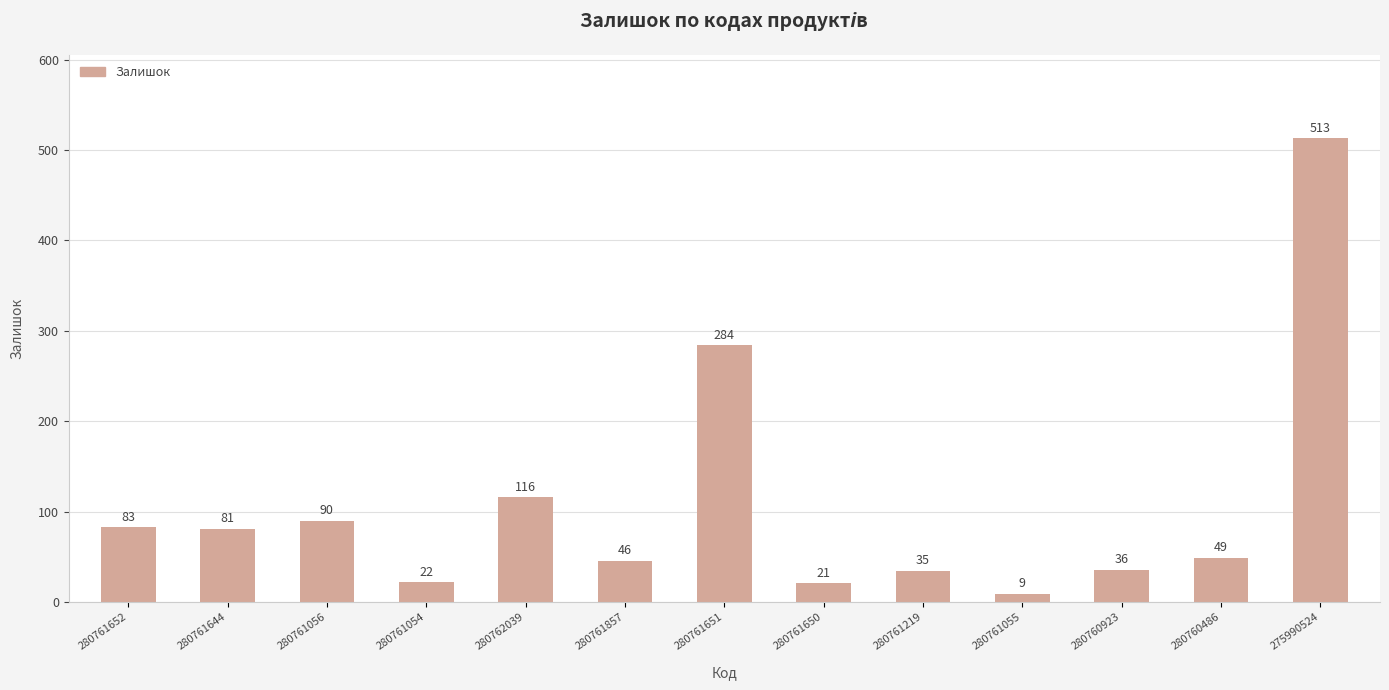

Are the bars horizontal?

No